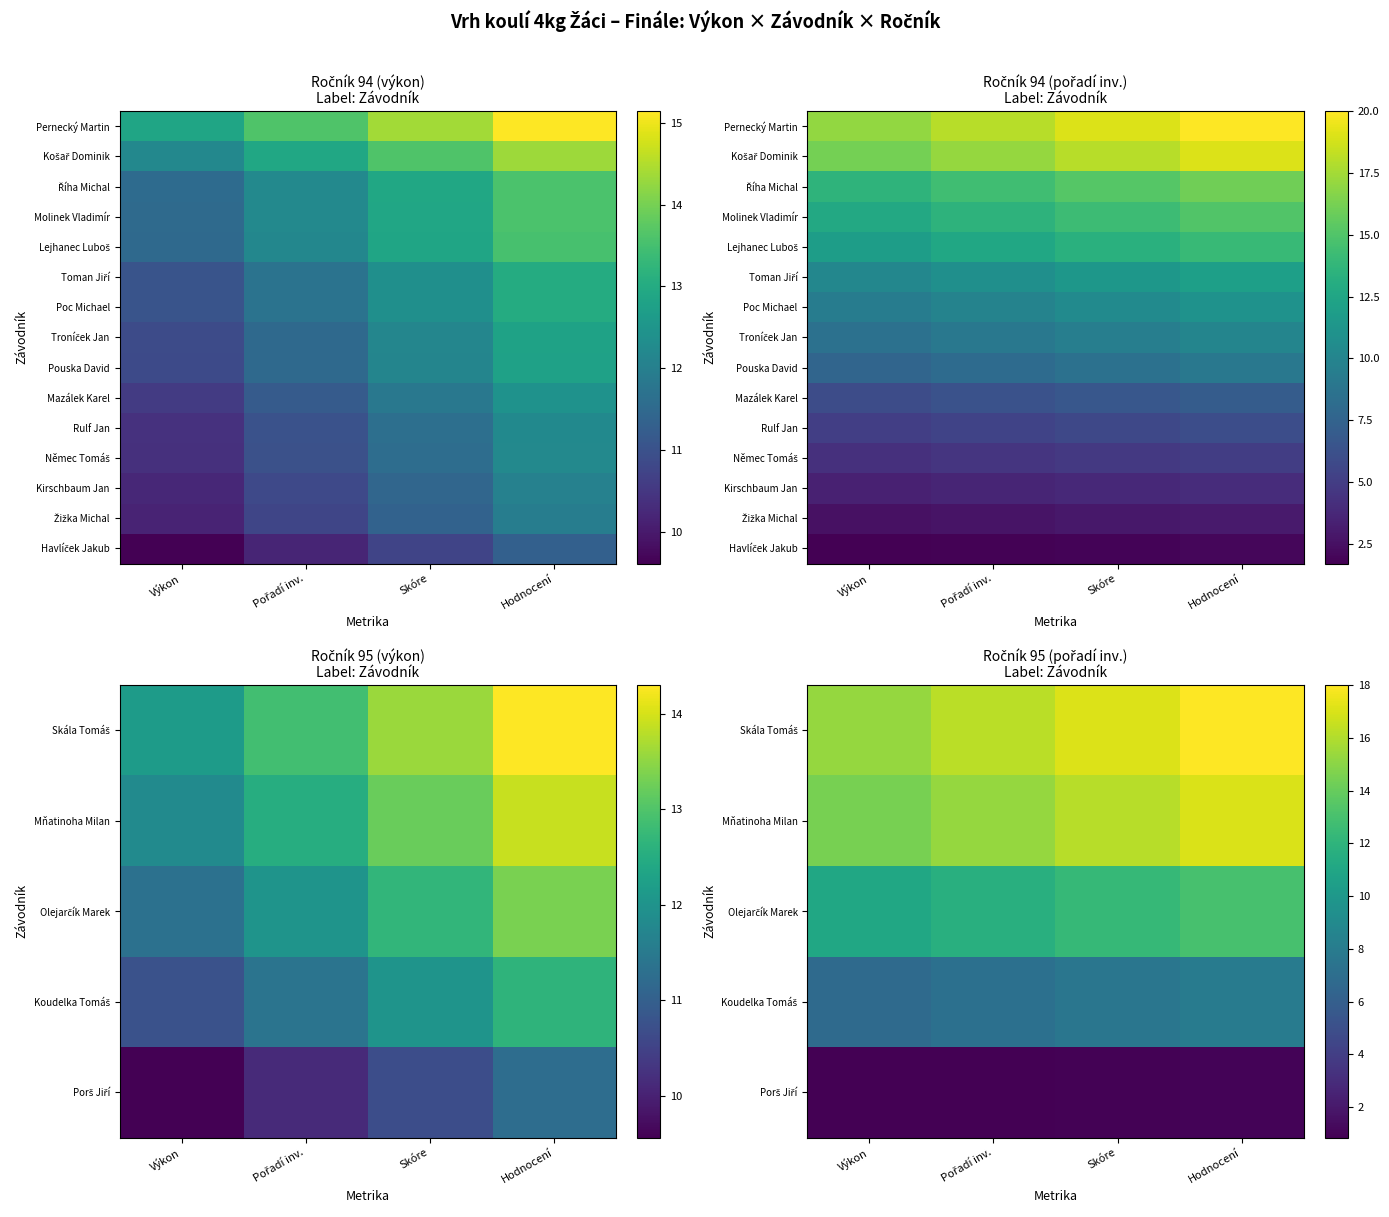

At which label does Olejarčík Marek reach its peak?

Hodnocení